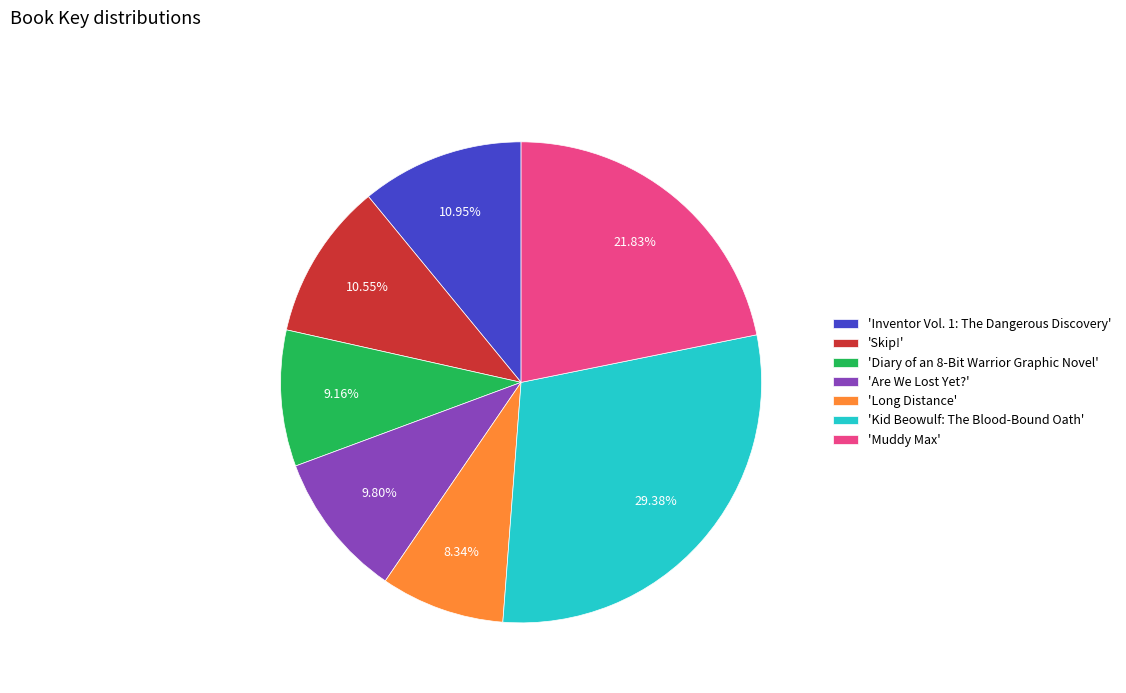

How many segments does this pie chart have?

7